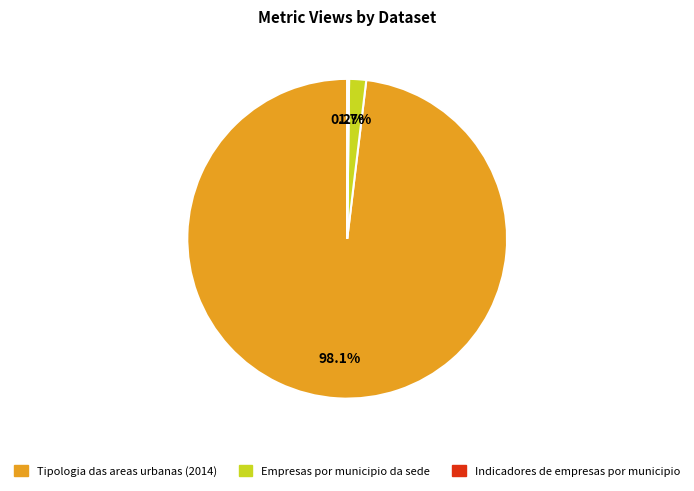

To the nearest percent, what is the average slice percentage?

33%